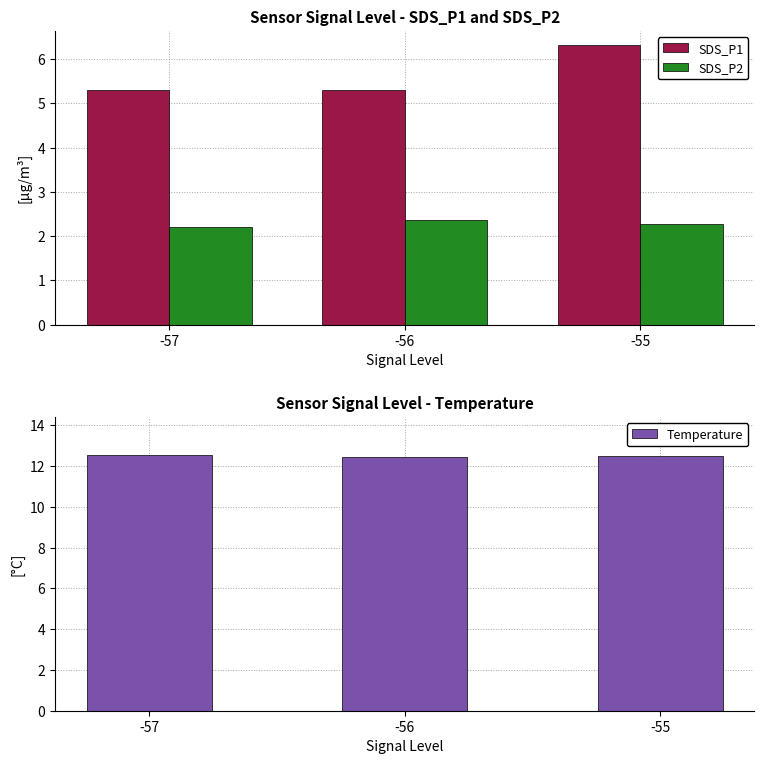

What is the difference between the highest and lowest values at -55?

10.2